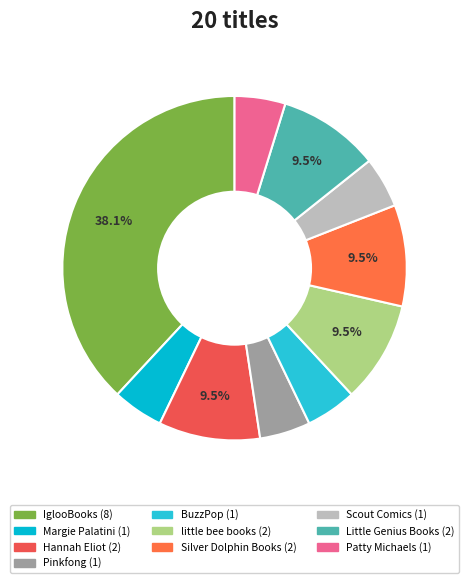

What percentage is the Patty Michaels slice, to the nearest percent?

5%